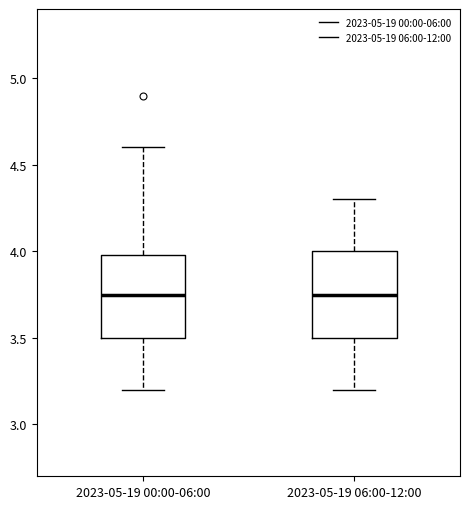

Where does the median line of the box for 2023-05-19 00:00-06:00 sit on the y-axis? The values are not printed on the chart, so give them approximately, as read against the axis.

3.75